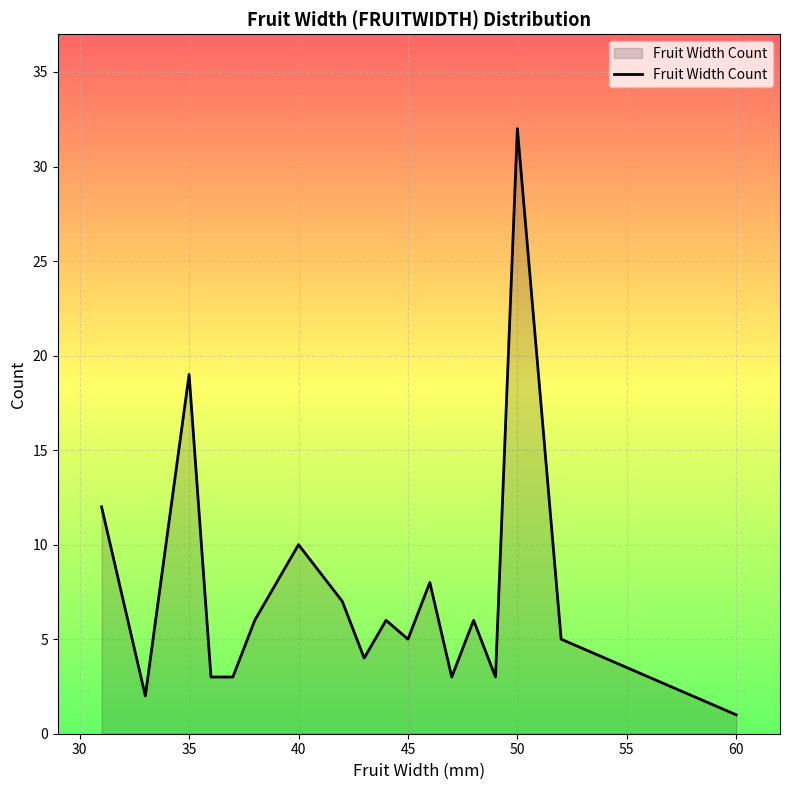

What is the difference between the maximum and minimum values?

31